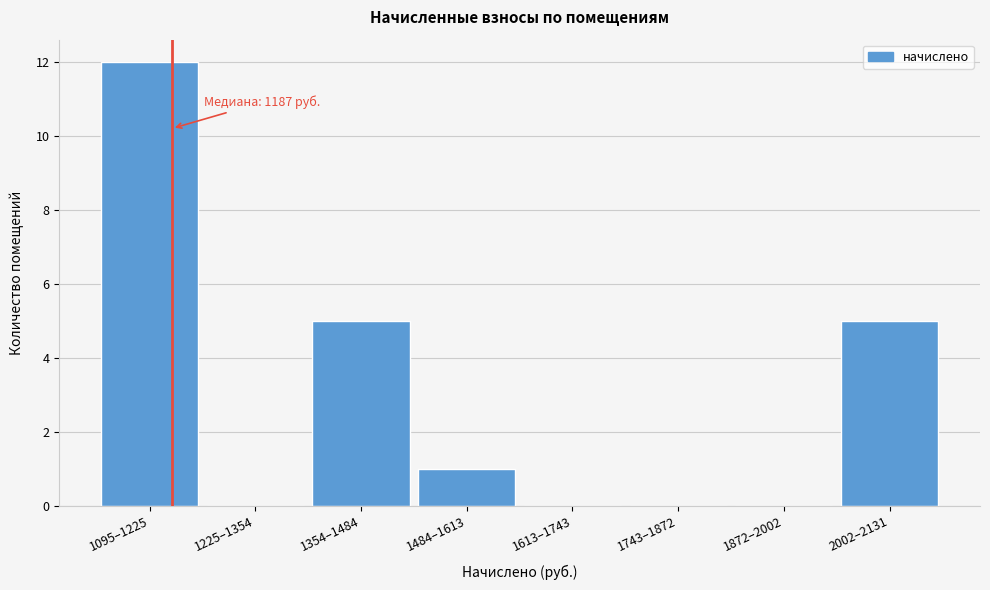

Reading left to right, what are all the values shown in this chart?

1095–1225=12	1225–1354=0	1354–1484=5	1484–1613=1	1613–1743=0	1743–1872=0	1872–2002=0	2002–2131=5